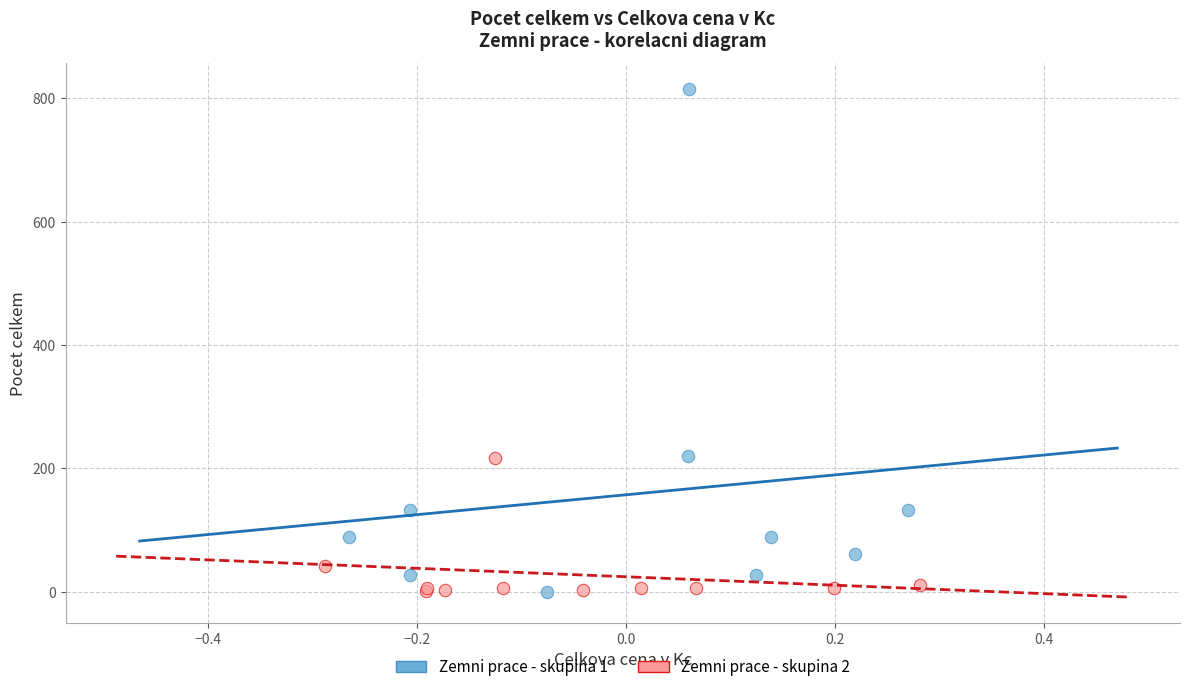

What are all the series names shown in the legend?

Zemni prace - skupina 1, Zemni prace - skupina 2